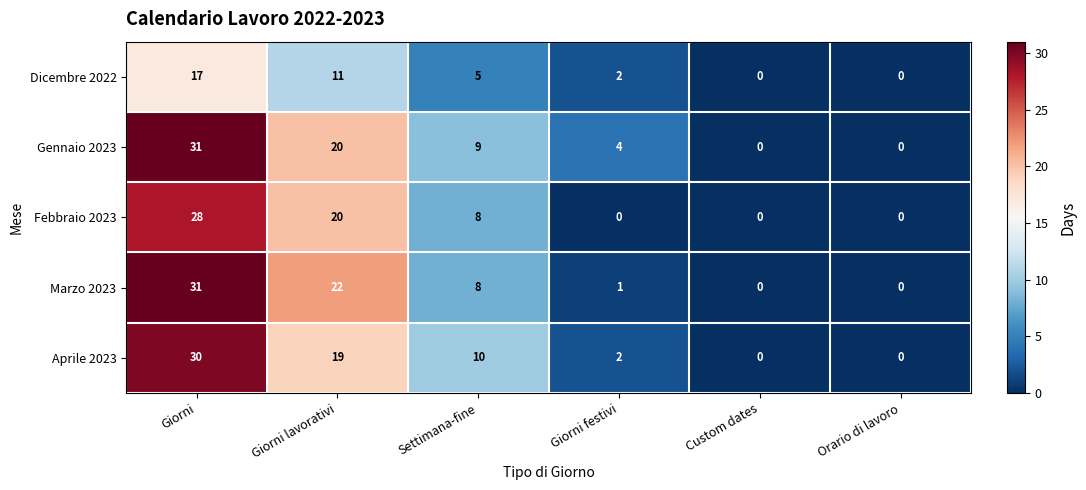

How many data points does each series have?

6